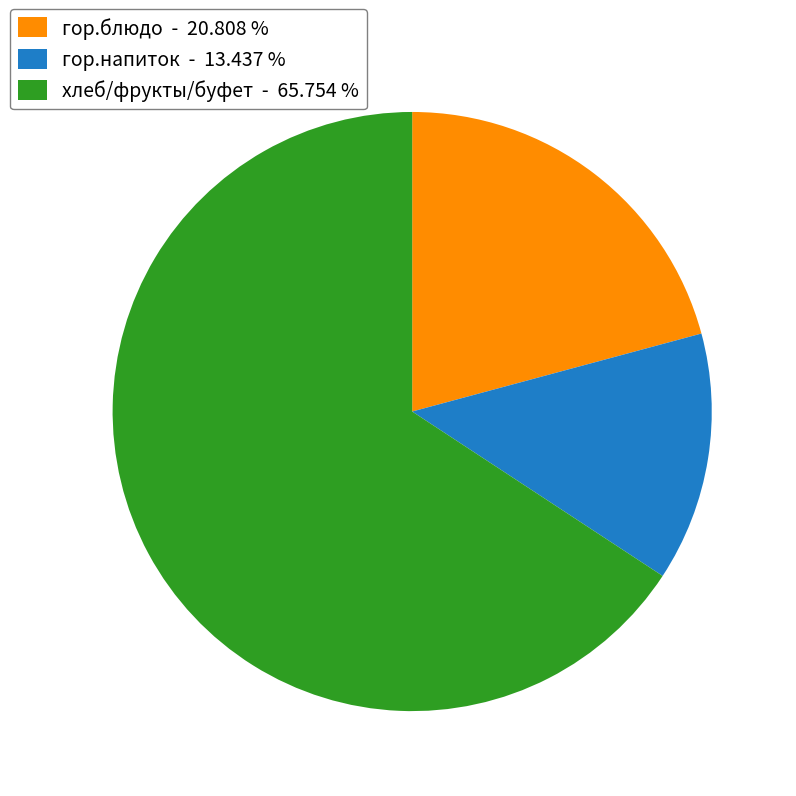

Which slice is the smallest?

гор.напиток - 13.437 %